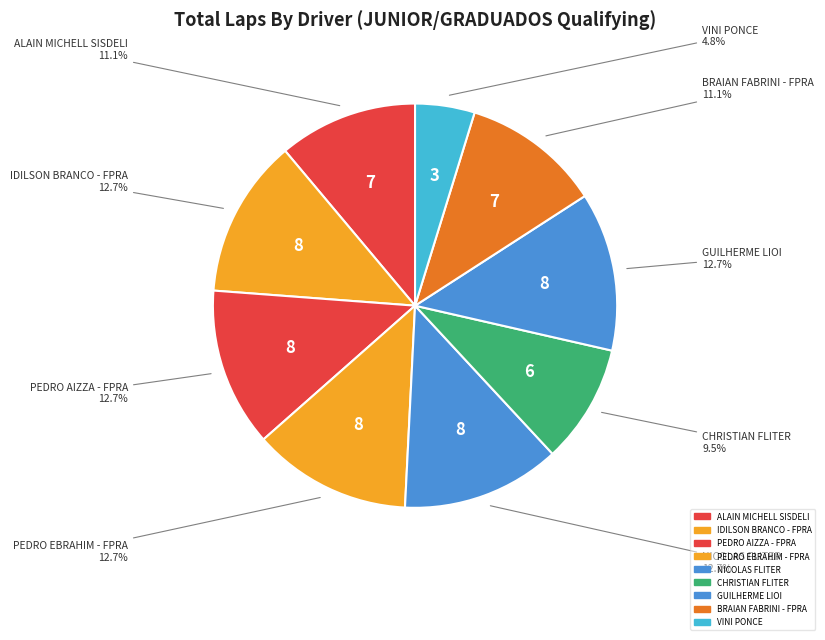

Is it true that IDILSON BRANCO - FPRA is 13% of the pie?

True